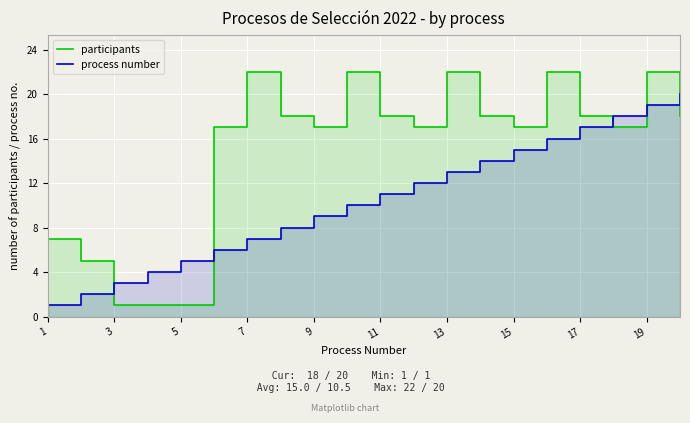

How many values in the process number series are below 11?

10